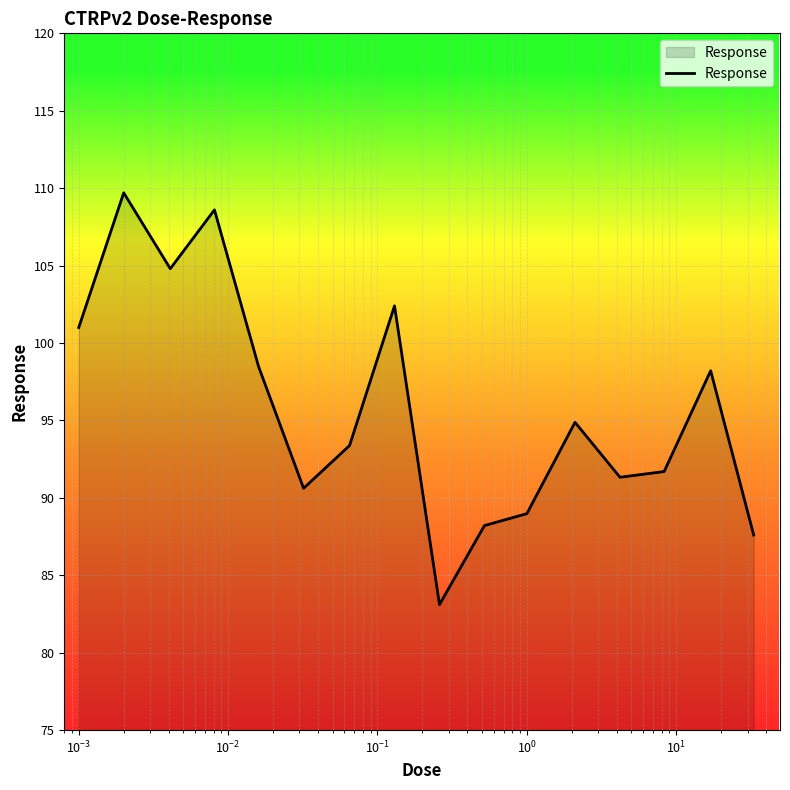

What is the maximum value shown in the chart?

109.7